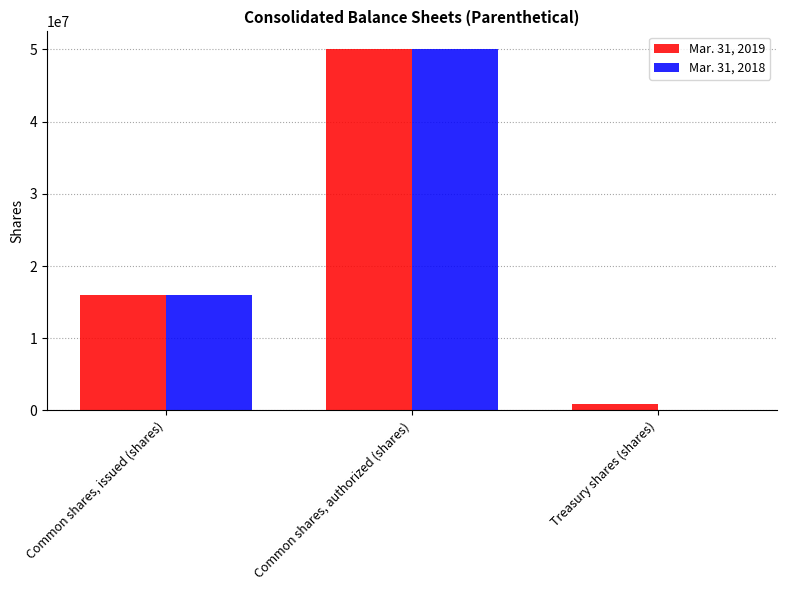

Is it true that Mar. 31, 2018 equals 34888333 at Common shares, authorized (shares)?

False